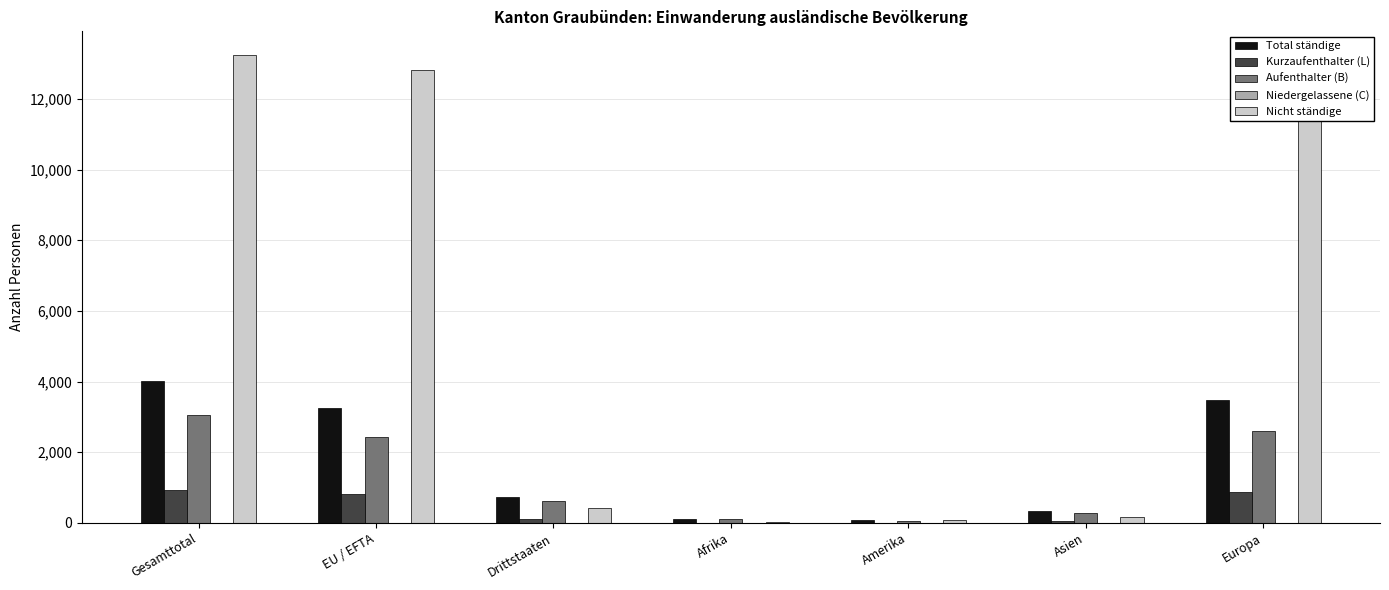

Are the bars grouped side by side (vs. stacked)?

Yes